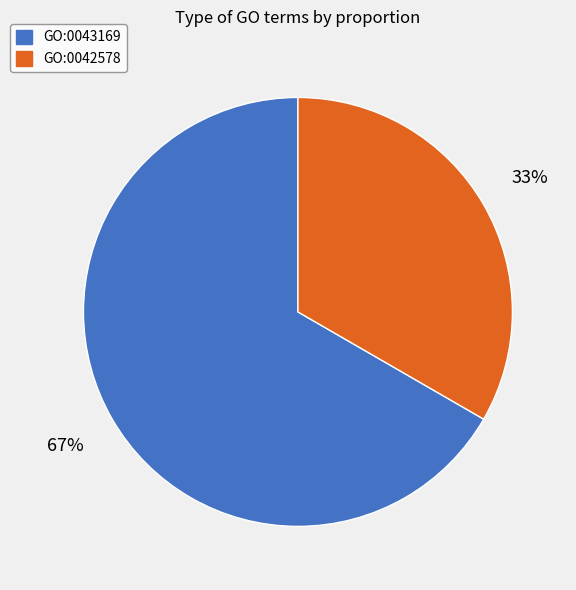

What is the largest slice in the pie chart?

GO:0043169